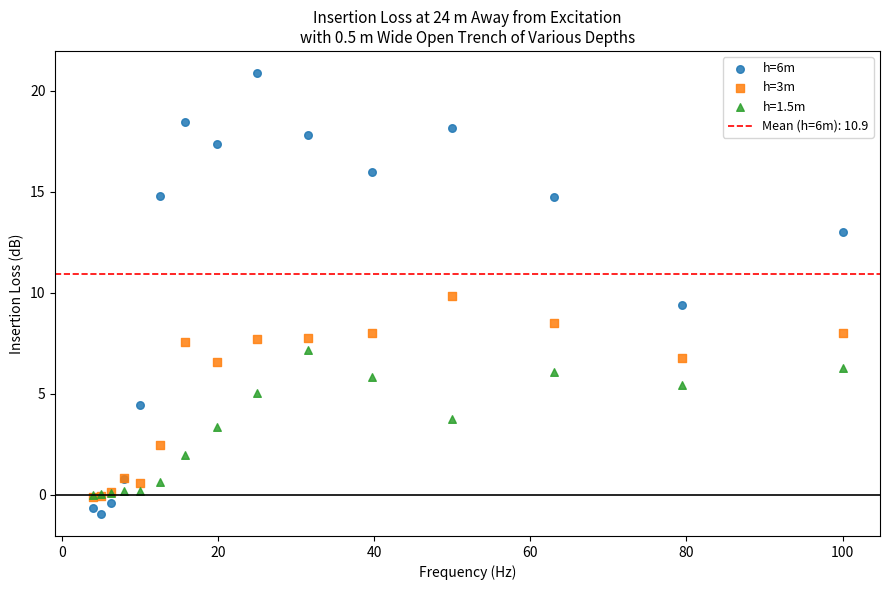

Which series reaches the minimum Y coordinate?

h=6m